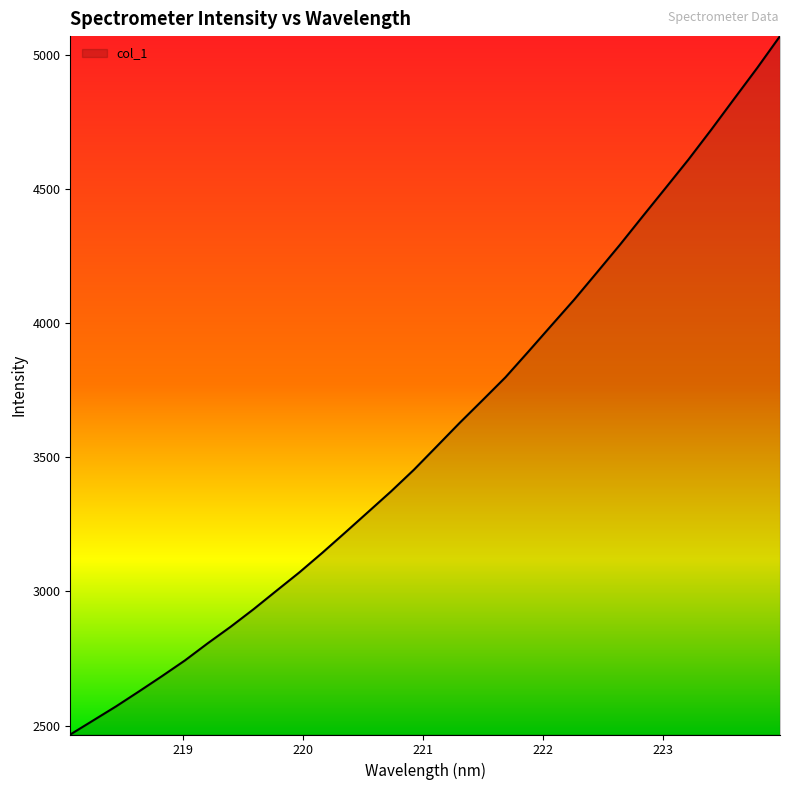

What is the greatest value displayed?

5068.6